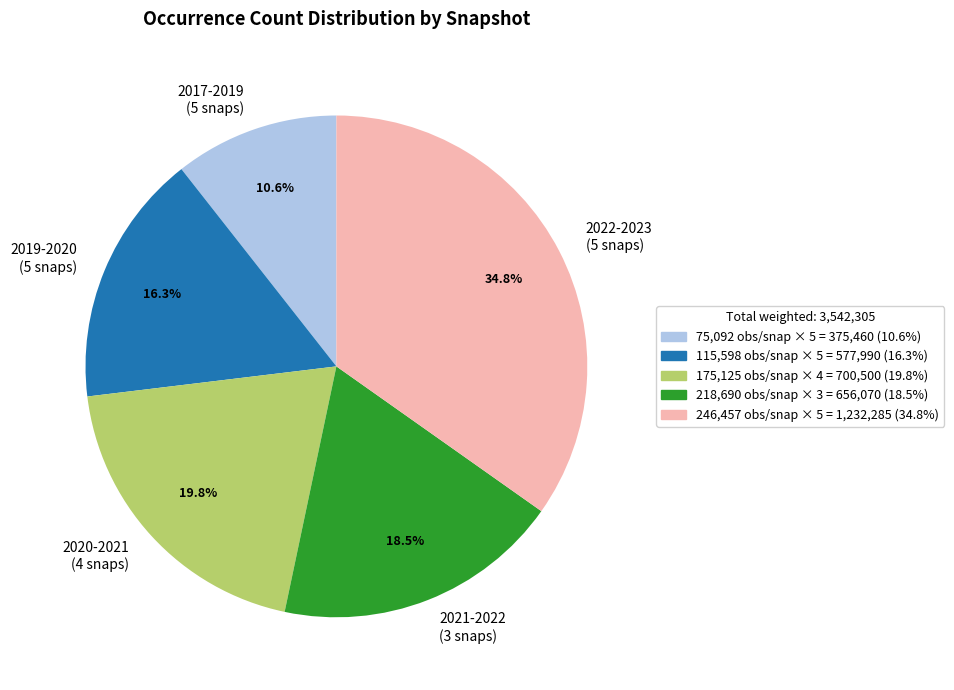

What is the largest slice in the pie chart?

2022-2023 (5 snaps)